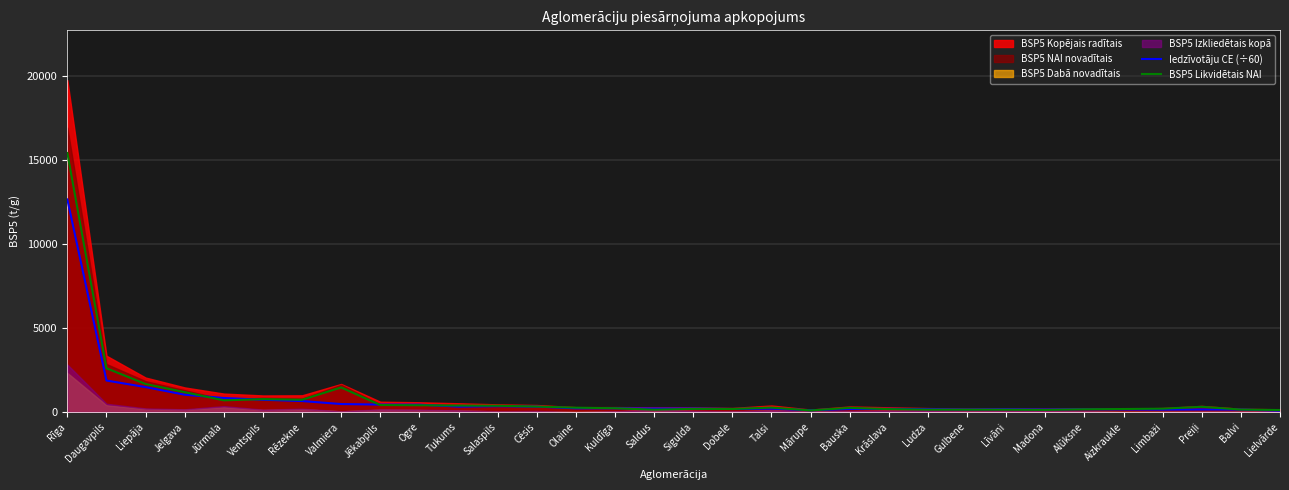

How many lines are shown in the chart?

2